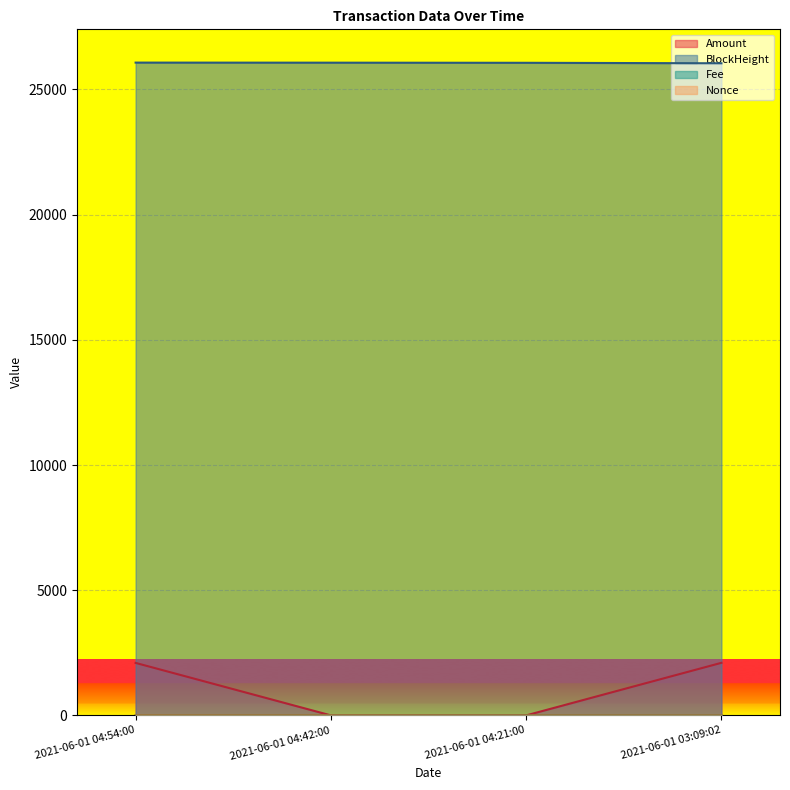

Which series changed the most between 2021-06-01 04:54:00 and 2021-06-01 04:42:00?

Amount